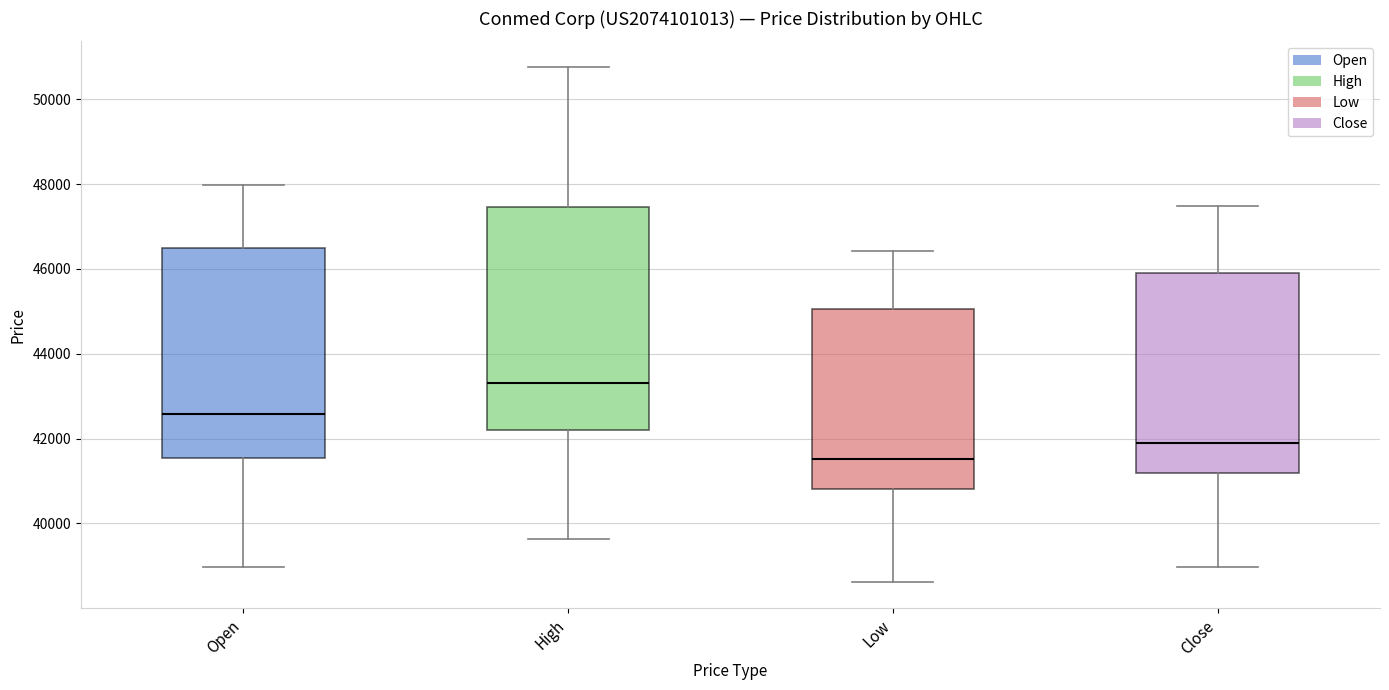

Where is the lower edge of the box for Open on the y-axis? The values are not printed on the chart, so give them approximately, as read against the axis.

41600